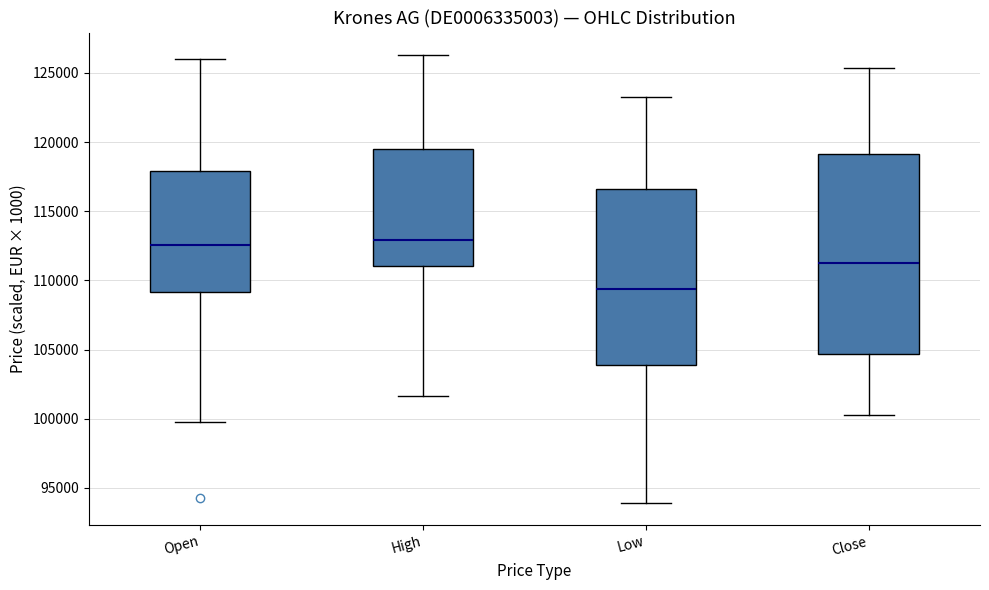

Which box is the tallest, from its lower edge to its upper edge?

Close